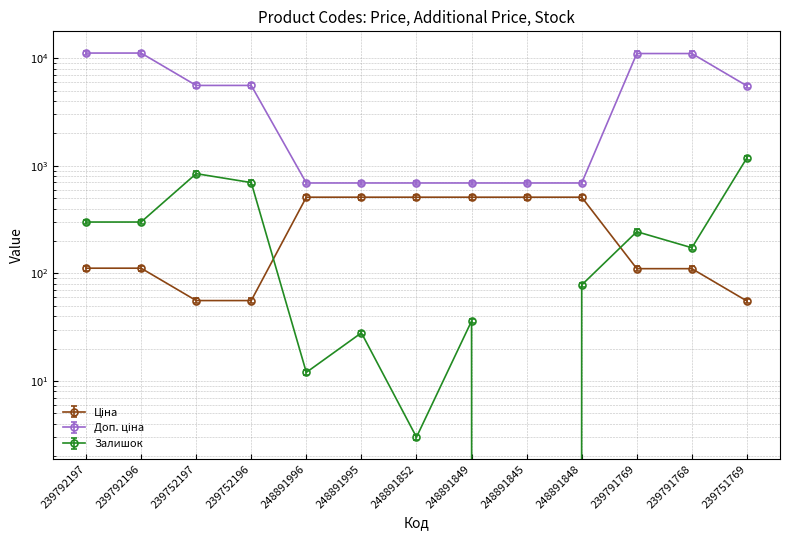

Reading right to left, what are all the values shown in this chart?

Ціна: 55.3	110.5	110.5	510.6	510.6	510.6	510.6	510.6	510.6	55.9	55.9	111.7	111.7
Доп. ціна: 5804.4	11607.8	11607.8	726.6	726.6	726.6	726.6	726.6	726.6	5864.2	5864.2	11727.5	11727.5
Залишок: 1185.0	173.0	244.0	78.0	0.0	36.0	3.0	28.0	12.0	698.0	845.0	300.0	300.0